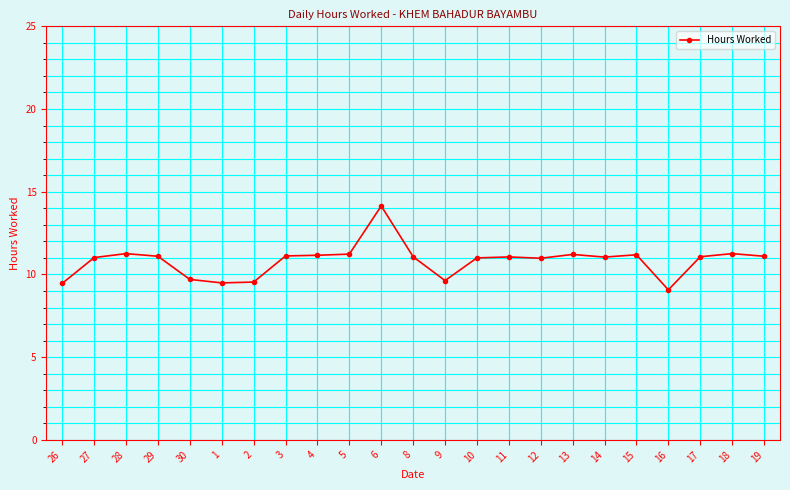

What is the smallest value displayed?

9.1